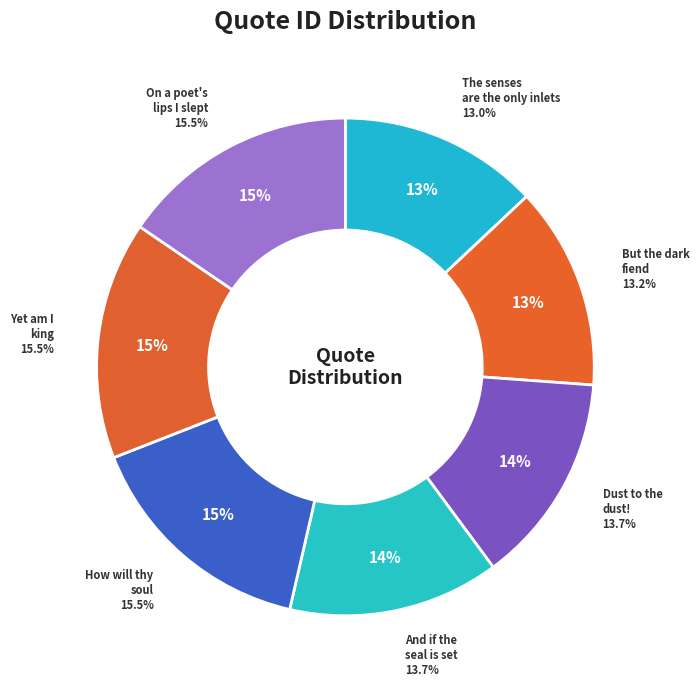

How many segments does this pie chart have?

7